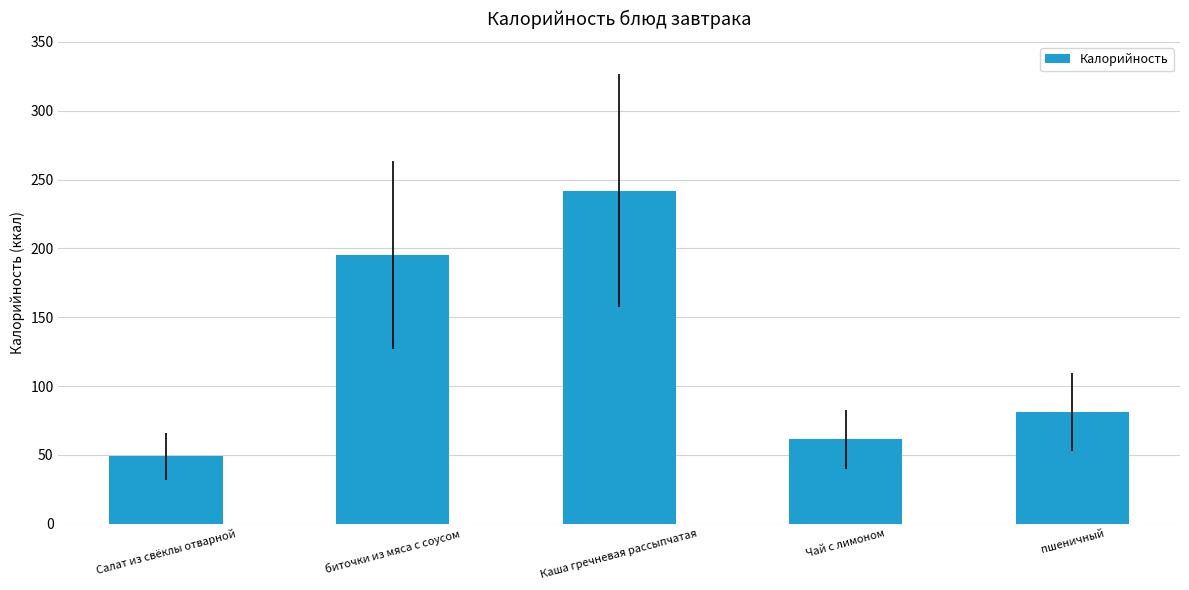

What is the minimum value shown in the chart?

49.0